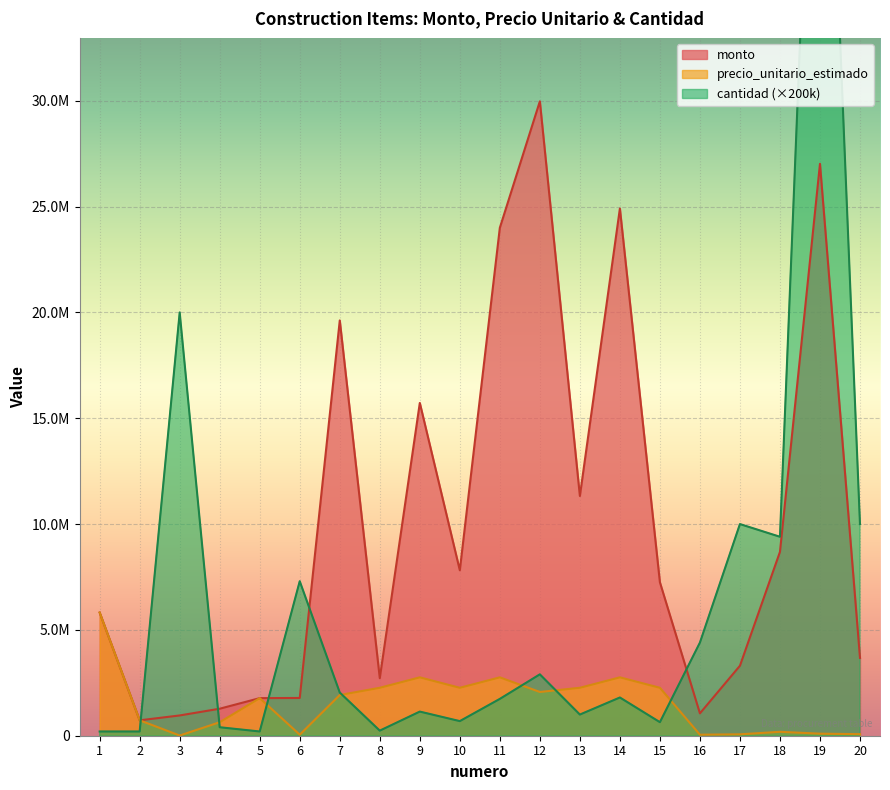

What is the greatest value displayed?

56000000.0